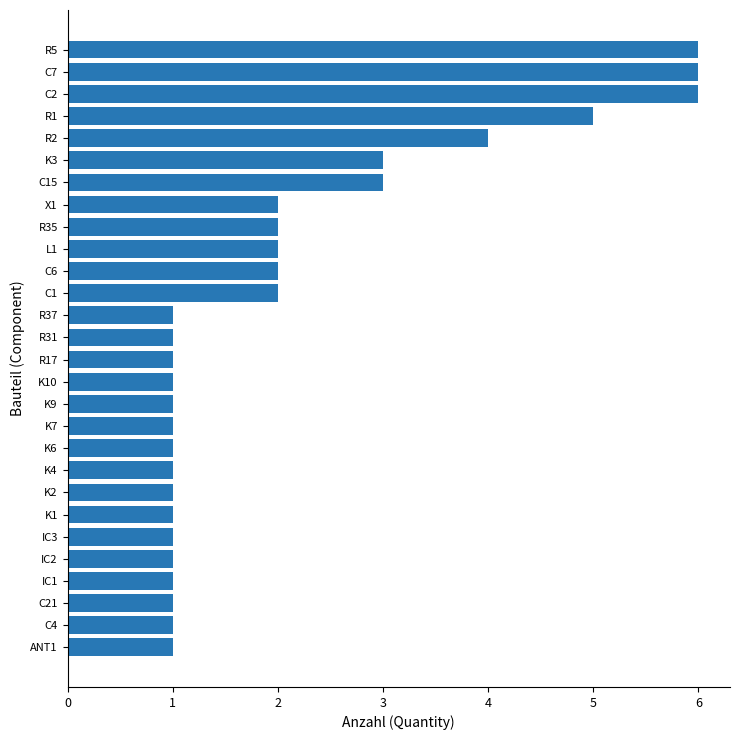

What is the difference between the maximum and minimum values?

5